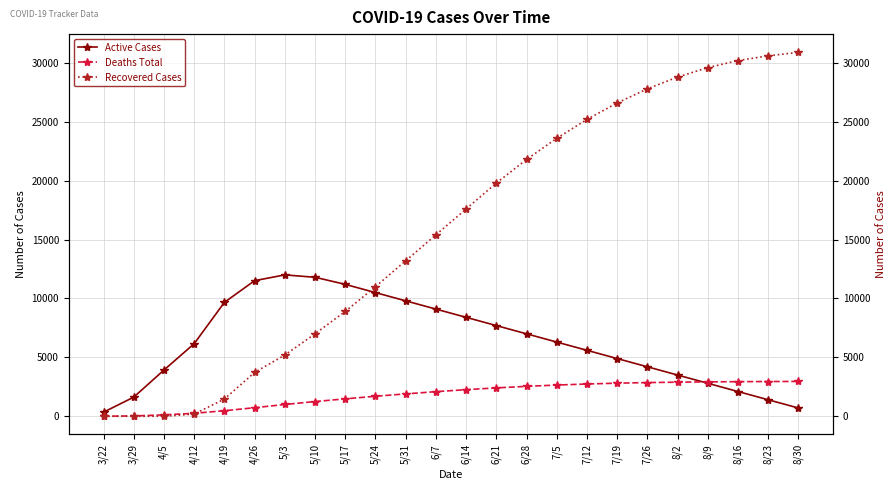

Rank the series at 5/10 from lowest to highest value.

Deaths Total, Recovered Cases, Active Cases